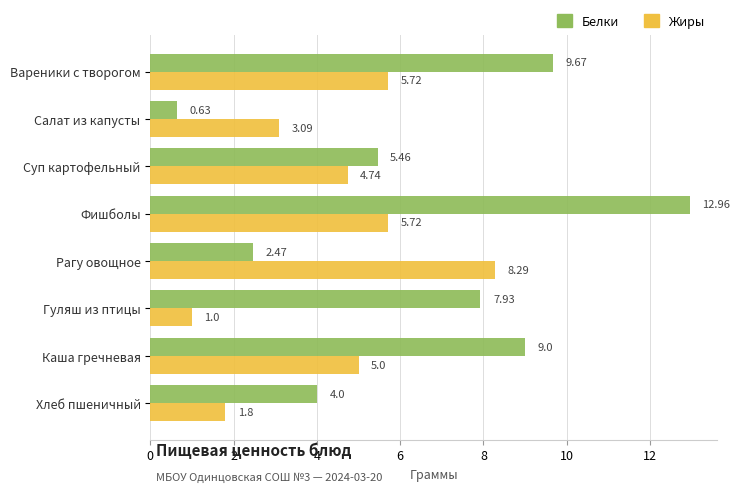

Where is Белки nearest to the value 6?

Суп картофельный